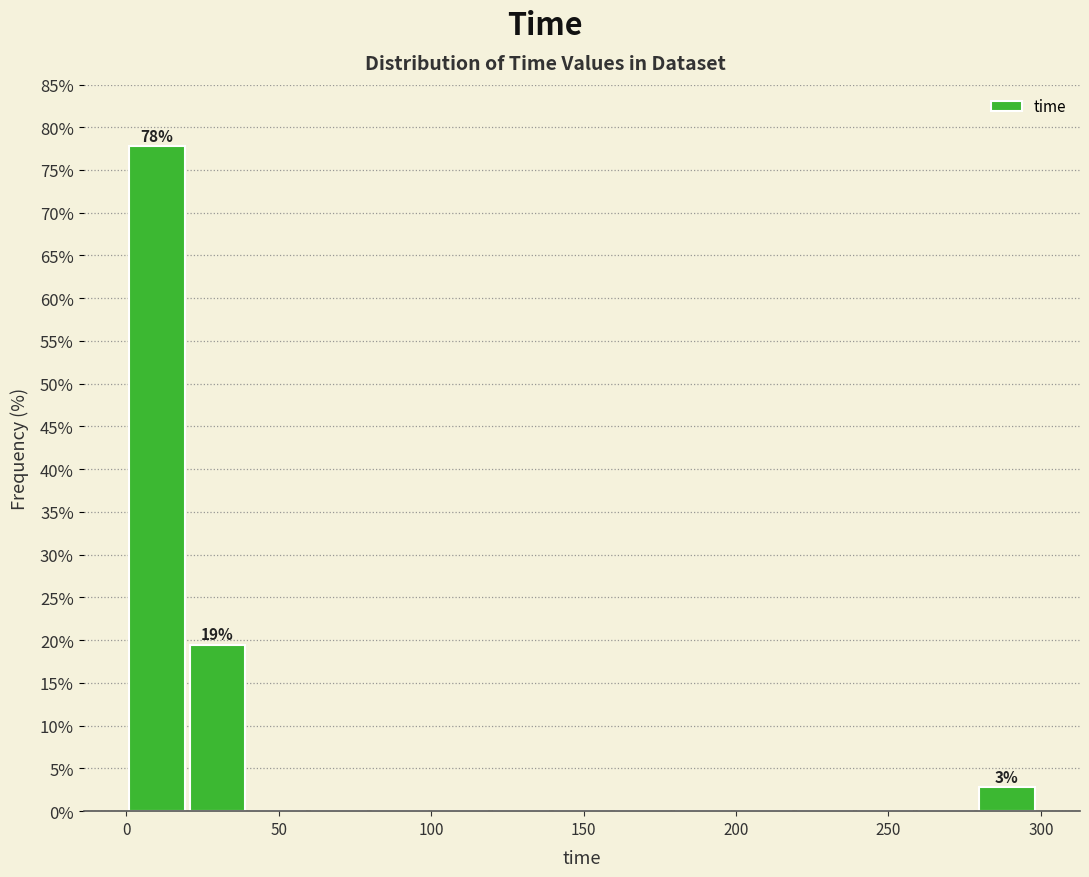

Around what value on the x-axis is the tallest bar? Give the approximate position of its centre, as read against the axis.

10